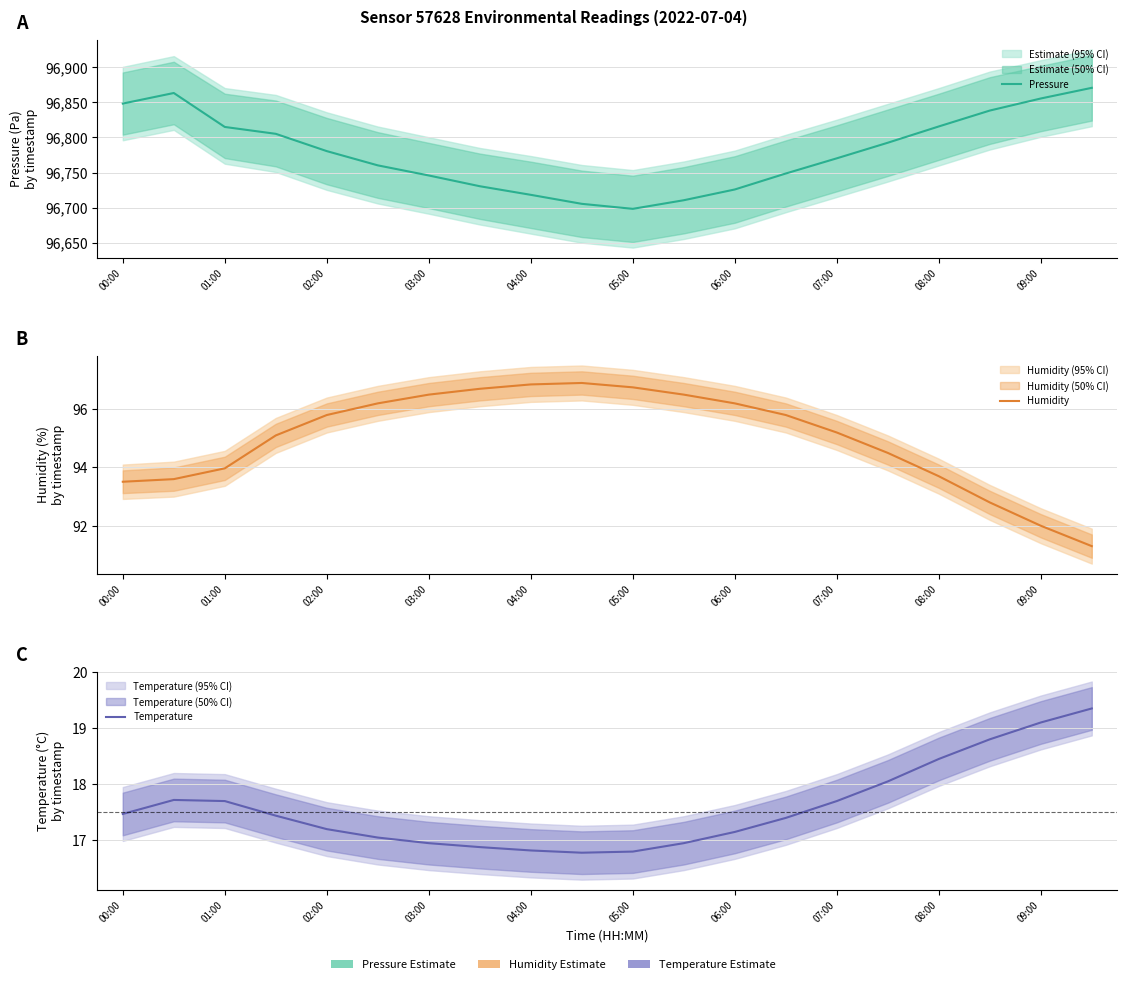

What is the sum of all Humidity values?

1899.9